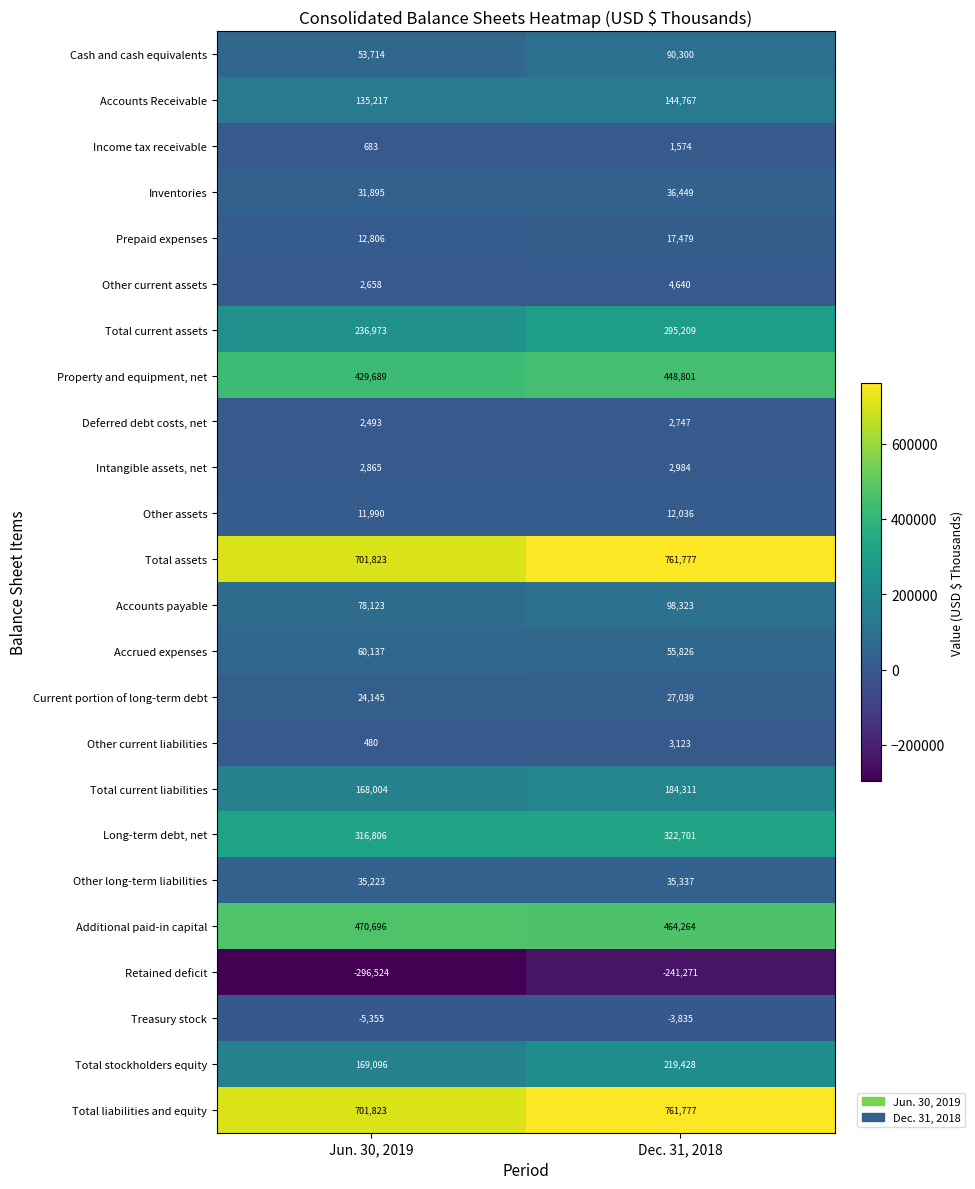

Rank the categories by Deferred debt costs, net value from lowest to highest.

Jun. 30, 2019, Dec. 31, 2018